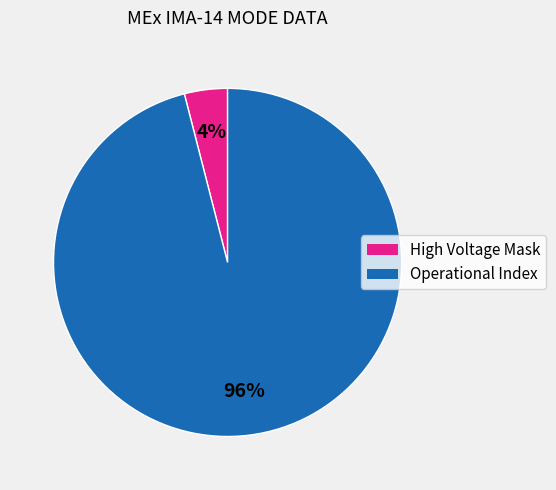

Does any single category account for the majority?

Yes